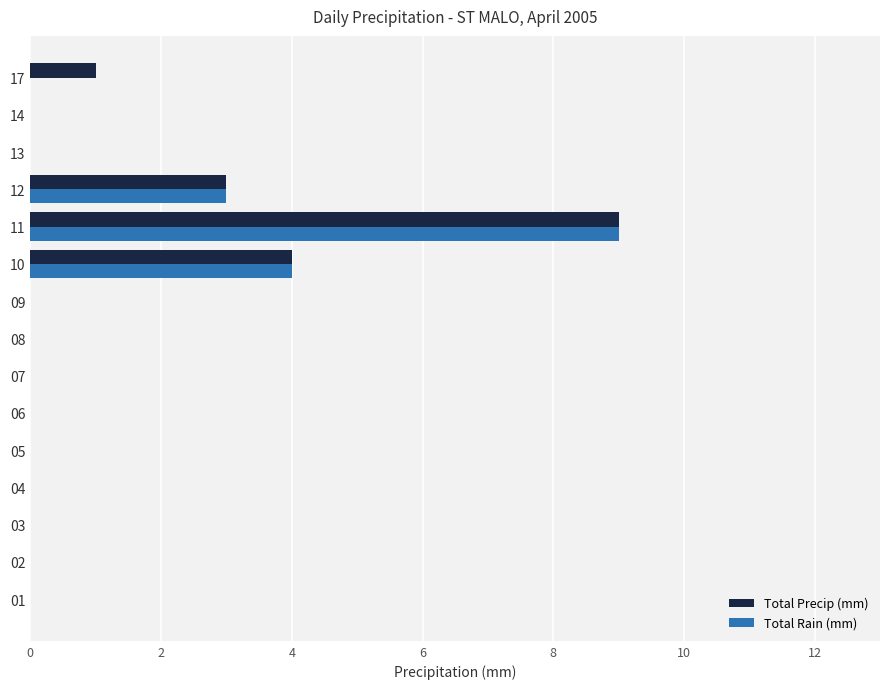

True or false: Total Precip (mm) has a value of -5 at 02.

False